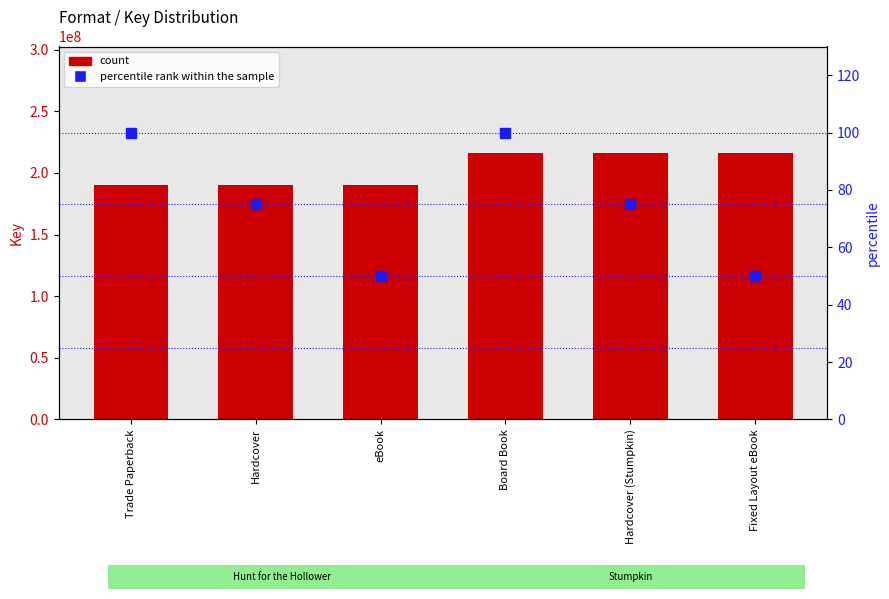

Which series reaches the minimum Y coordinate?

percentile rank within the sample